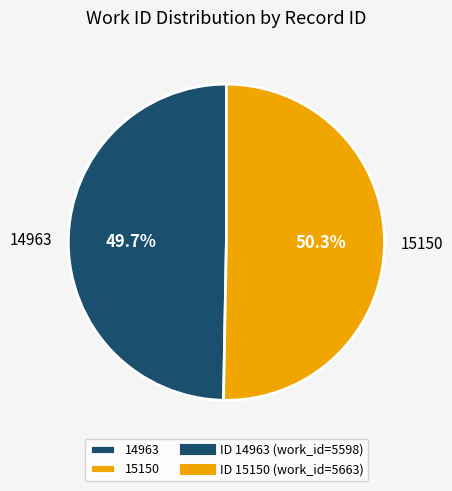

How many slices are in this pie chart?

2